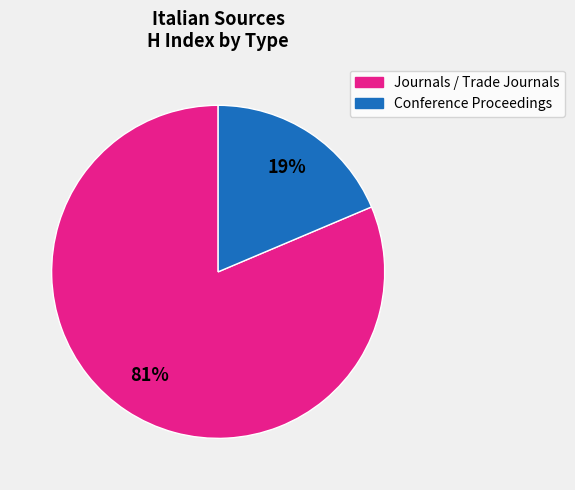

Is the sum of Conference Proceedings and Journals / Trade Journals greater than half?

Yes